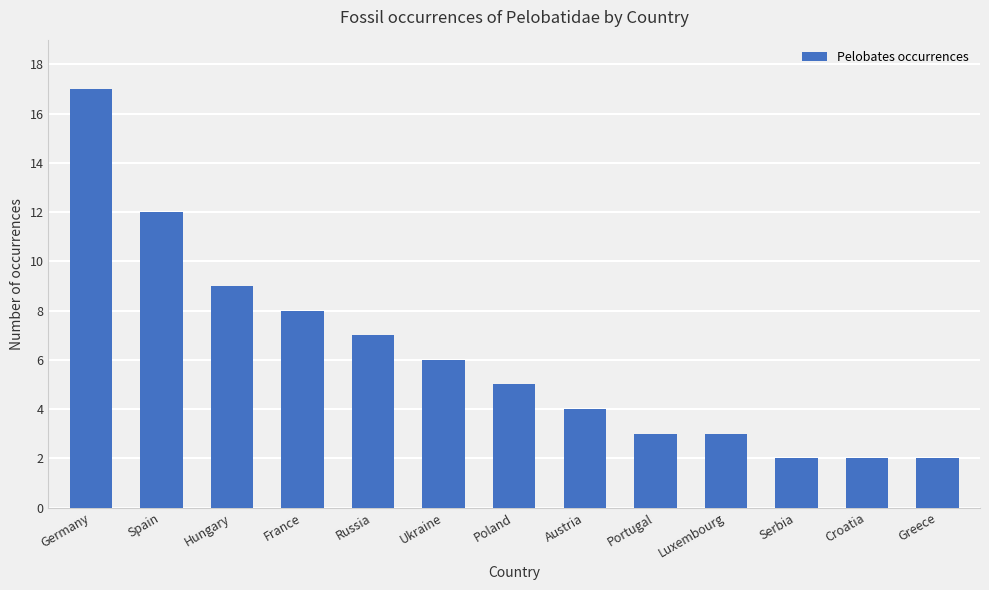

Where is the data nearest to the value 9?

Hungary